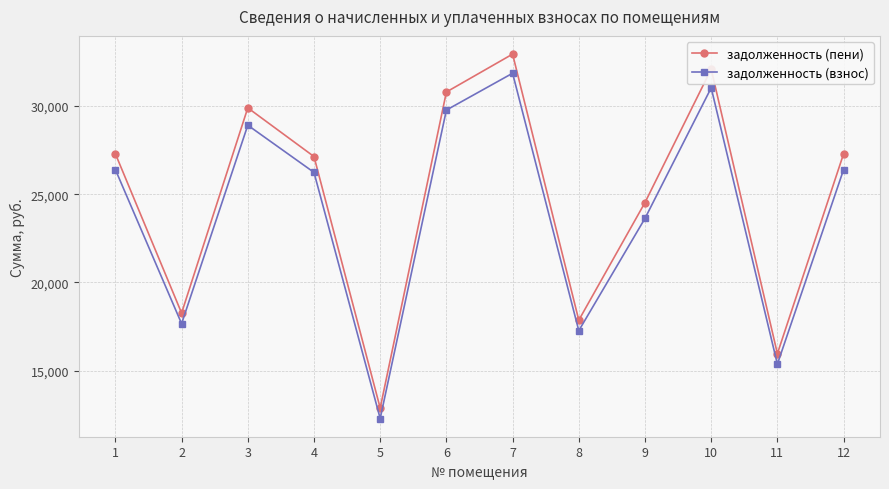

What is the spread (max minus min) of values at 3?

983.3